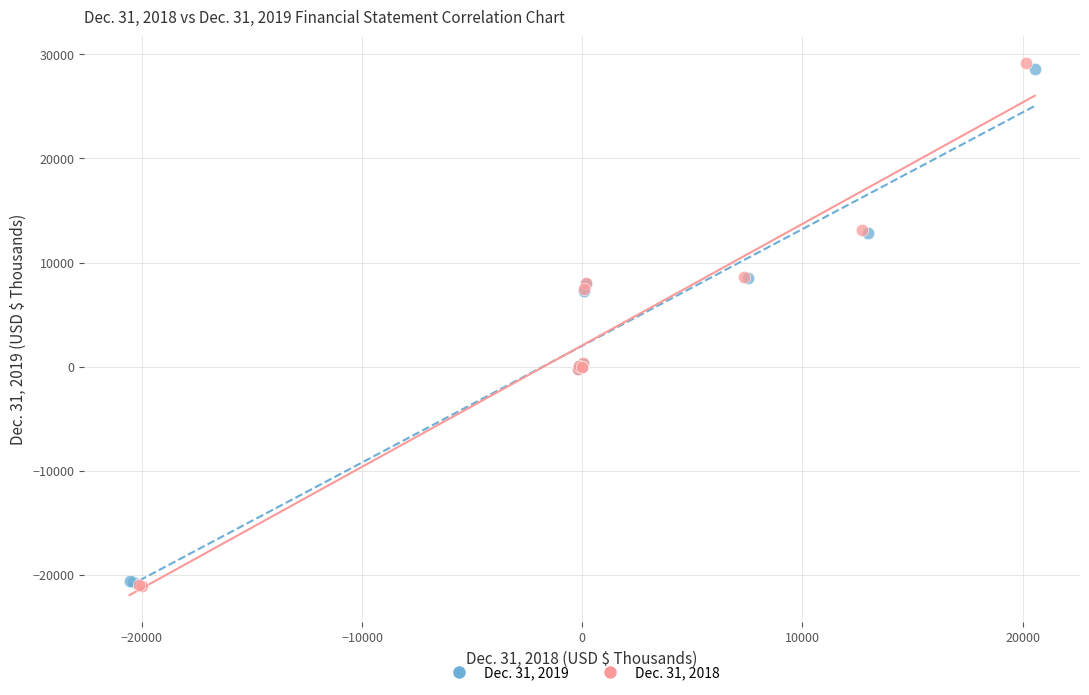

Which series has the largest Y range (max minus min)?

Dec. 31, 2018